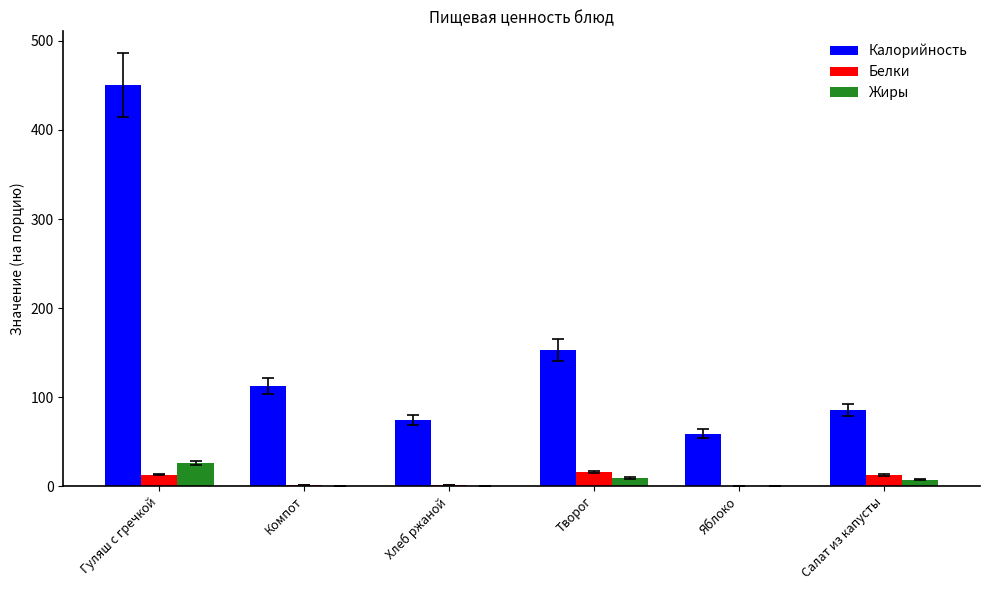

Which series changed the most between Компот and Творог?

Калорийность